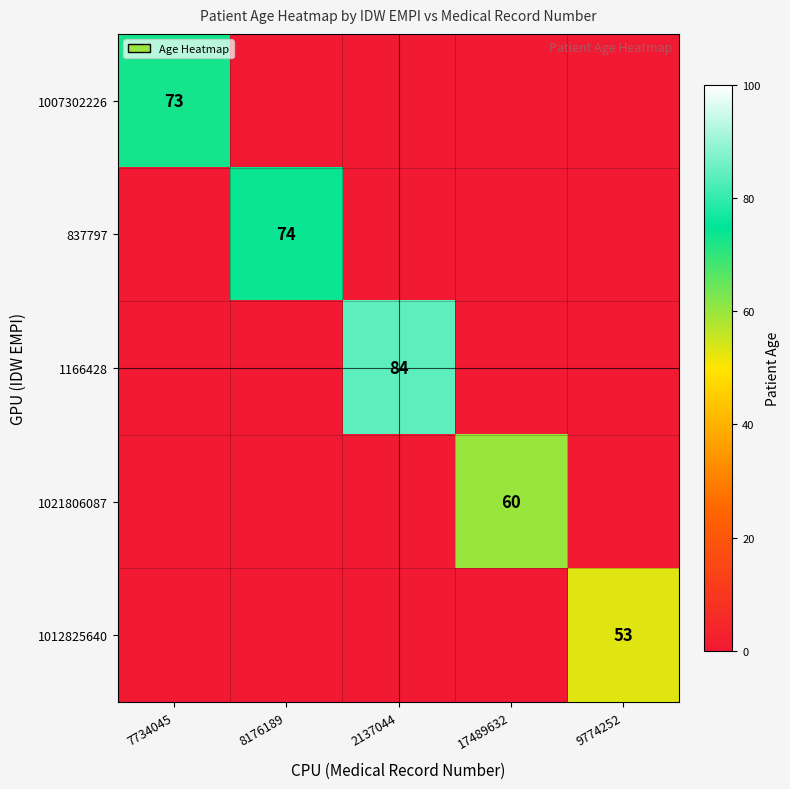

The 837797 series shows 97 at 8176189. True or false?

False